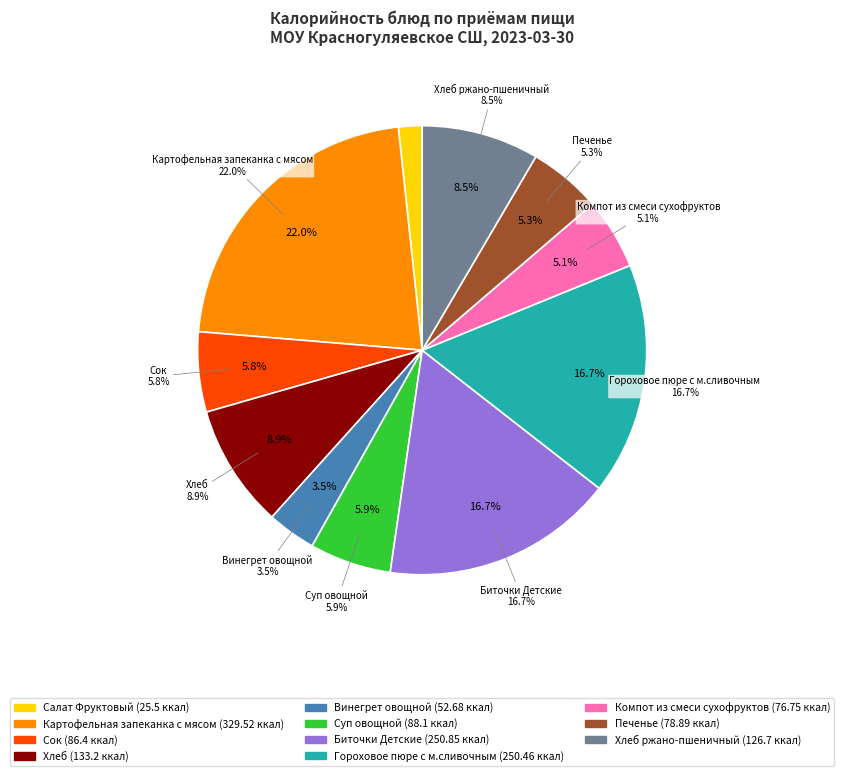

Is there a majority slice in this chart?

No